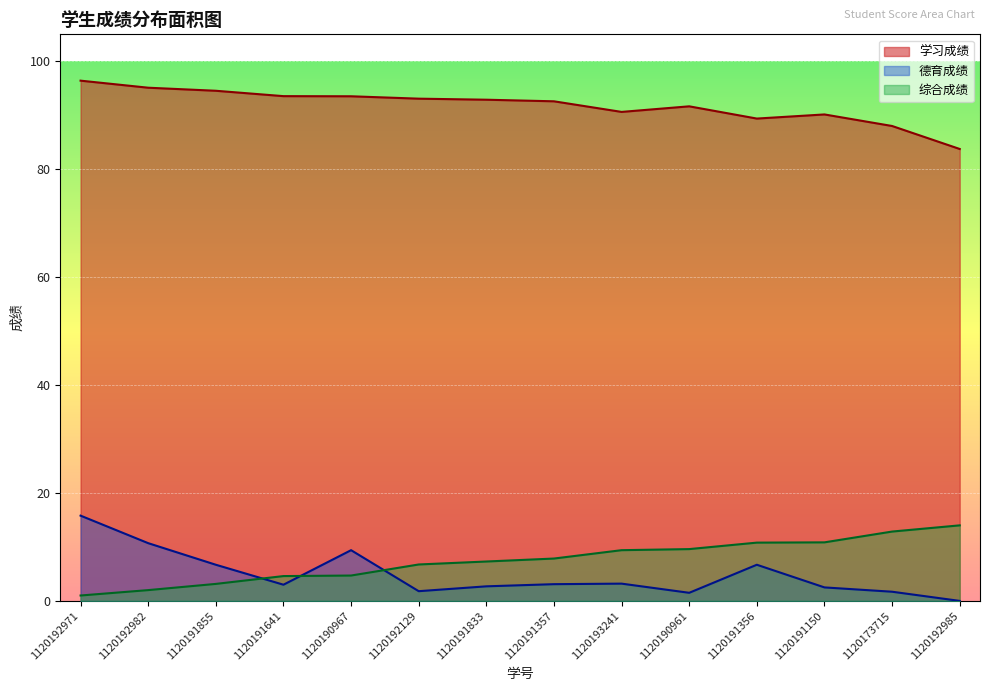

After their last crossing, which series has the higher values: 综合成绩 or 德育成绩?

综合成绩